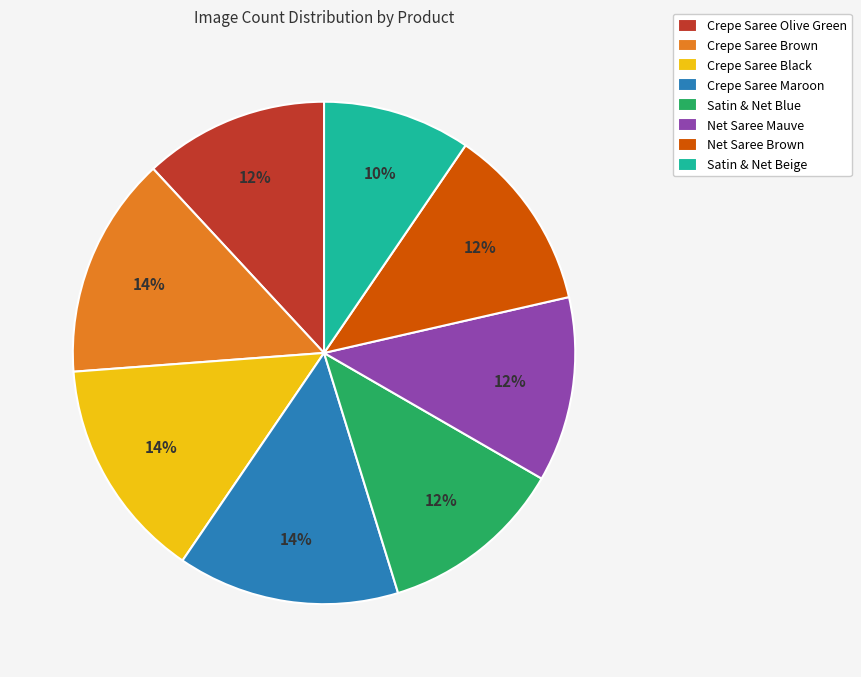

Combined, do Crepe Saree Olive Green and Net Saree Mauve account for over 50%?

No